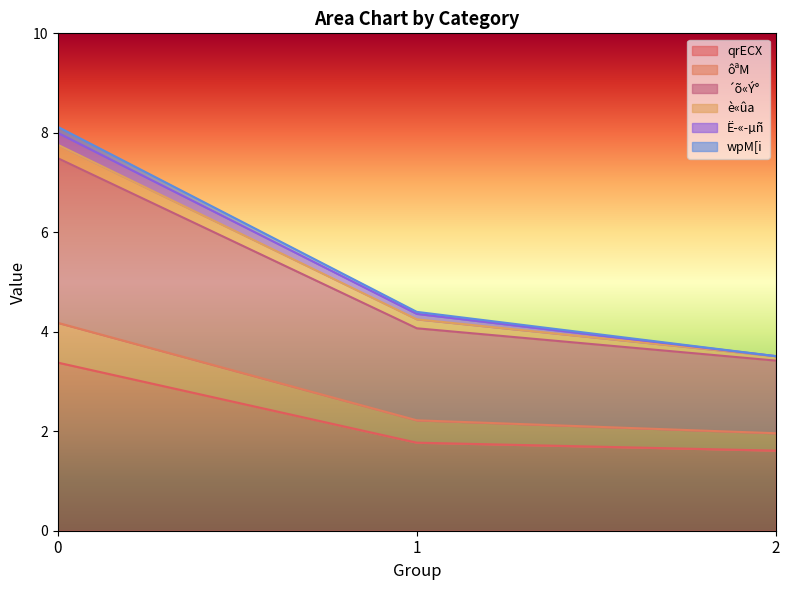

What is the difference between the maximum and minimum values in the qrECX series?

1.8